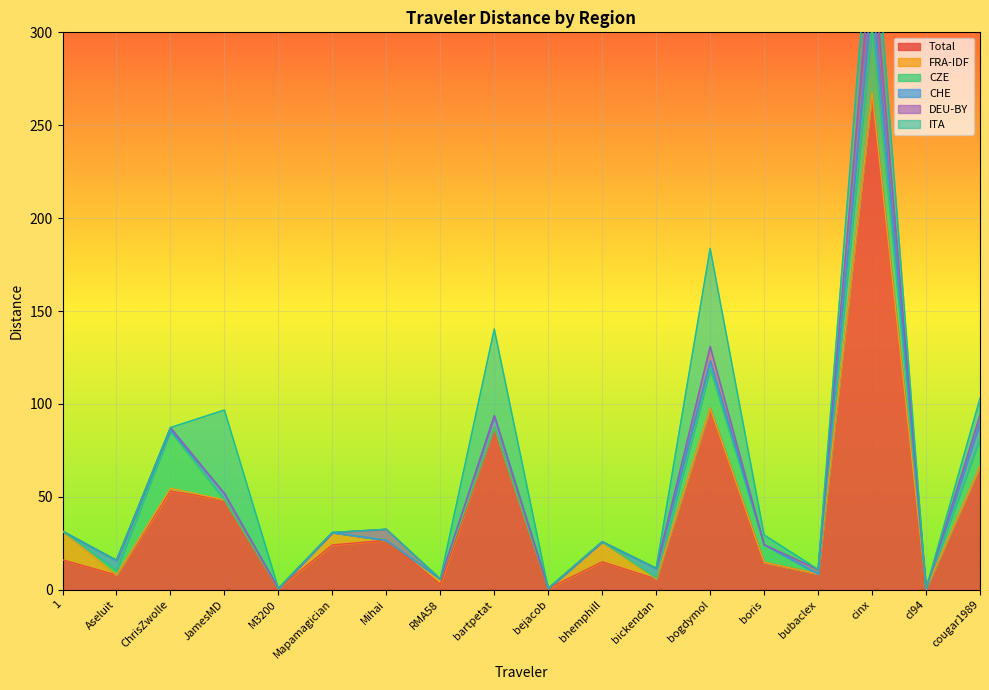

Where is CHE nearest to the value 9?

cougar1989